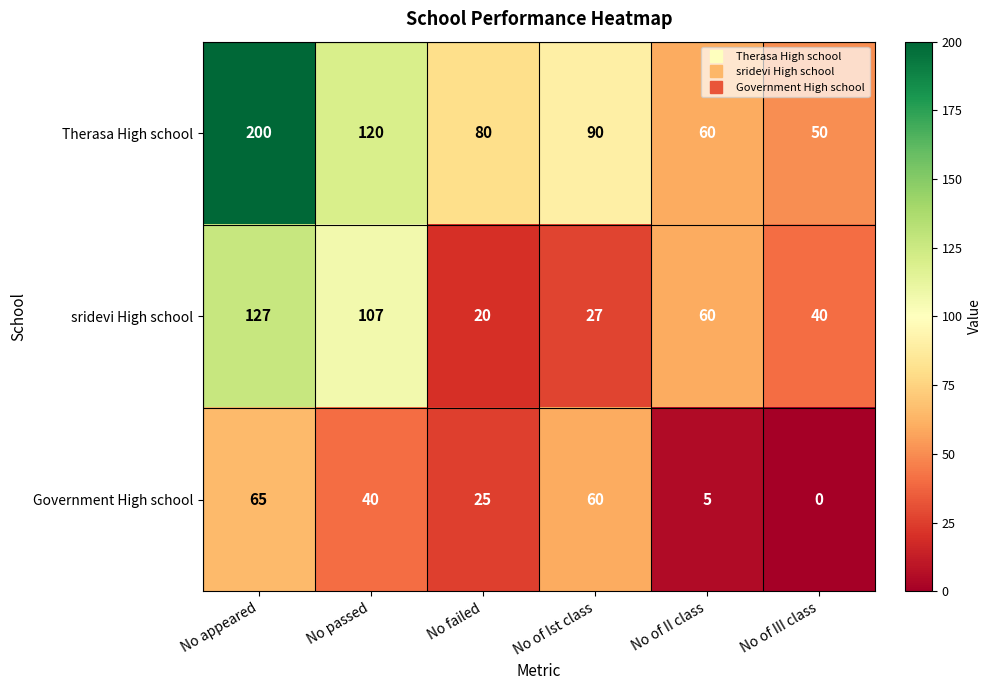

Count the number of data series in this chart.

3